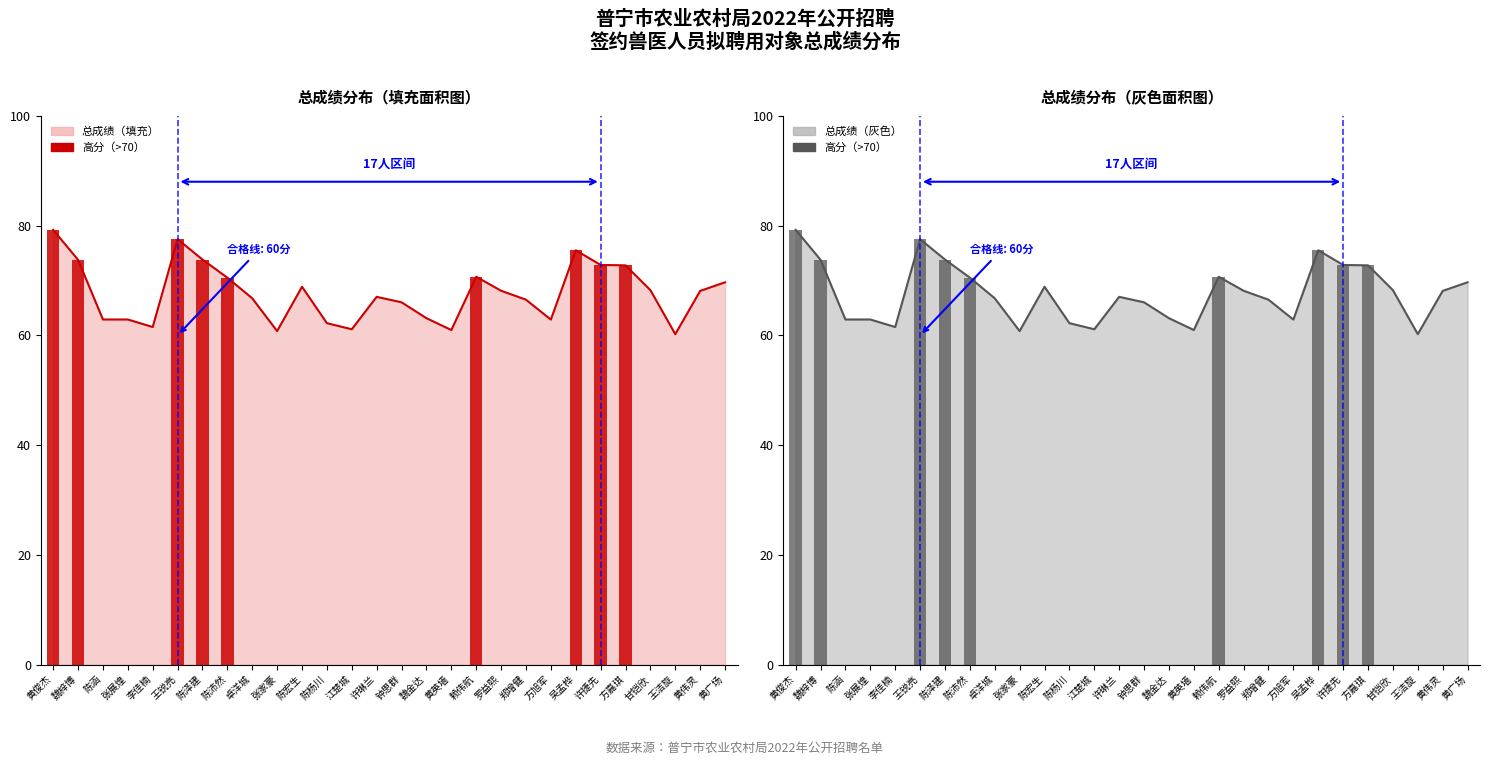

True or false: 高分（>70） has a value of 99.7 at 陈泽建.

False